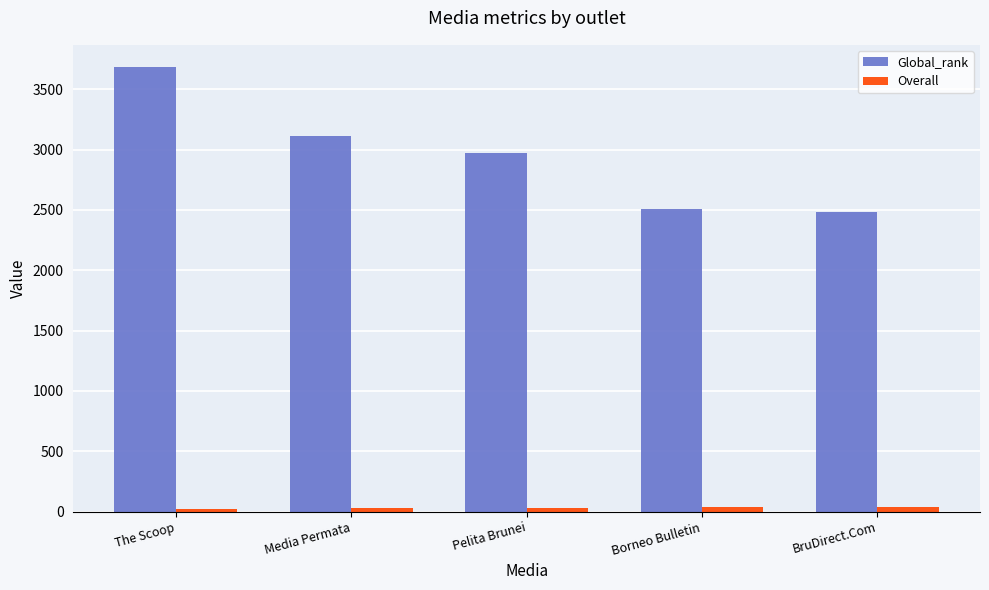

What are all the series names shown in the legend?

Global_rank, Overall